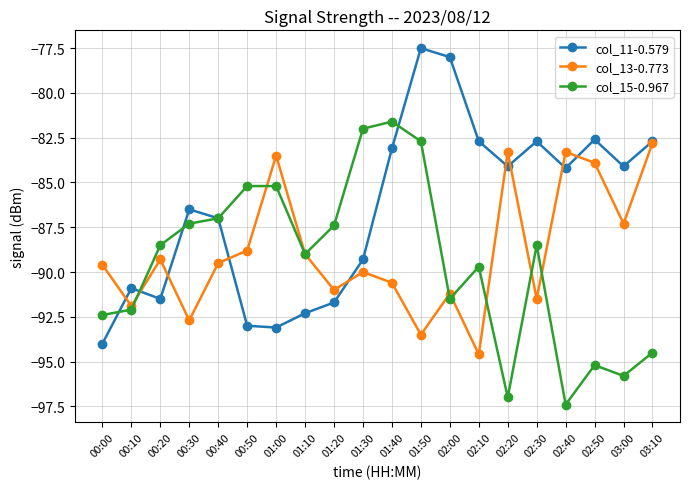

Is the value of col_15-0.967 at 00:30 greater than the value of col_13-0.773 at 01:50?

Yes